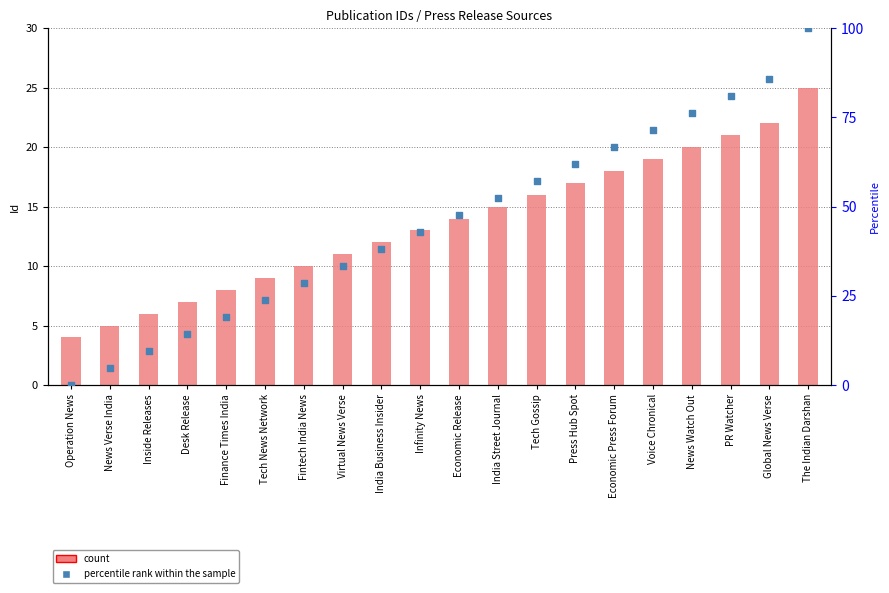

Which series has the widest spread of Y values?

percentile rank within the sample